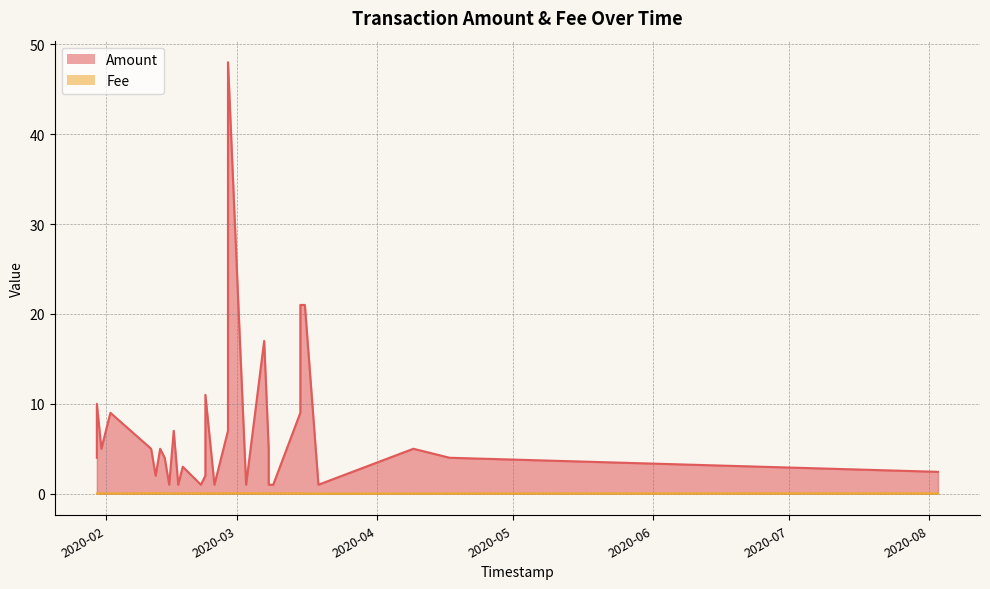

Which series has the largest range (max minus min)?

Amount